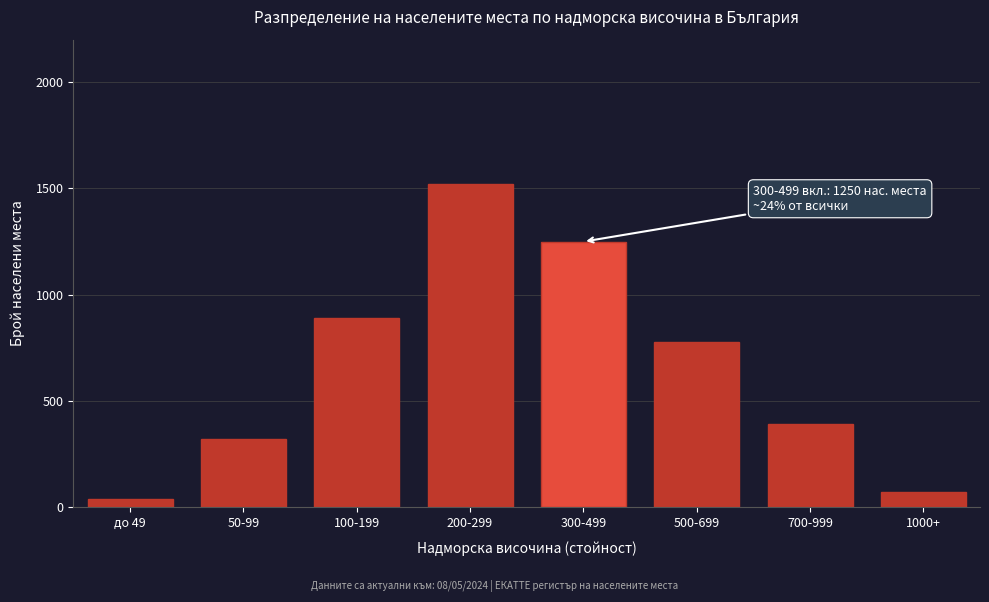

Reading right to left, transcribe all the data shown in this chart.

71	390	780	1250	1520	890	320	38